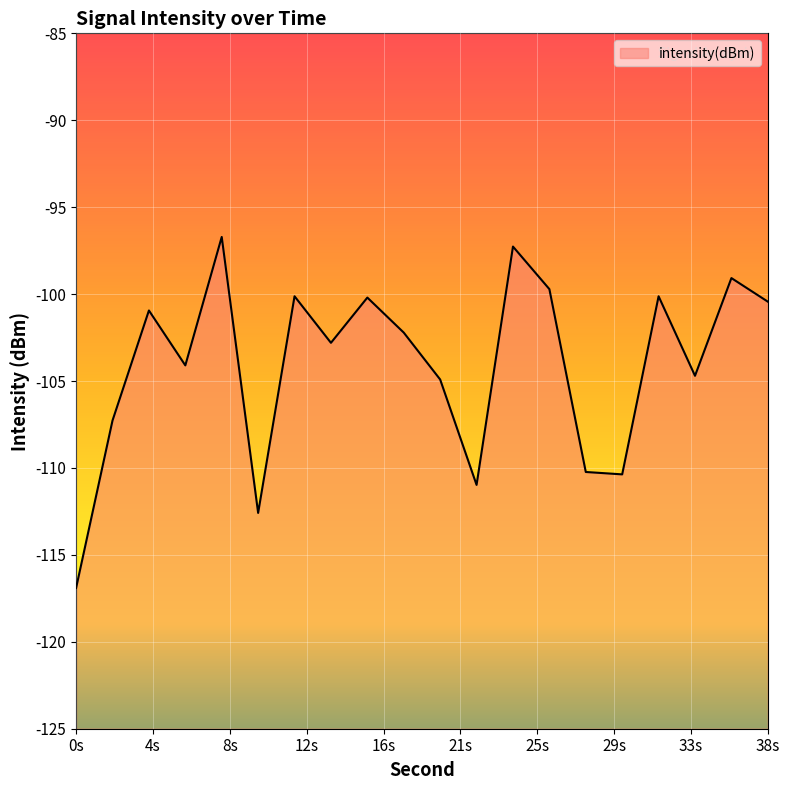

What is the difference between the maximum and second lowest values?

15.9